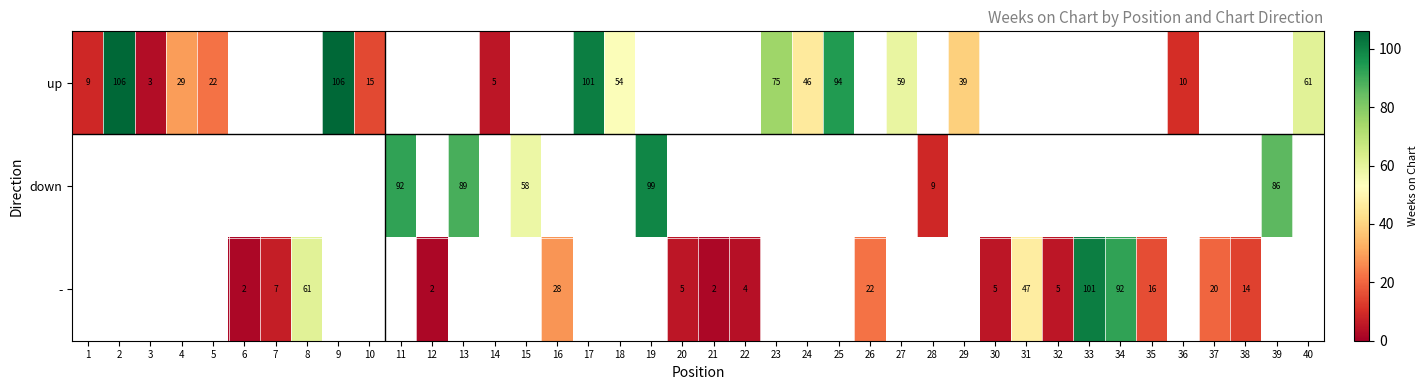

Is the value of up at 36 greater than the value of - at 2?

No